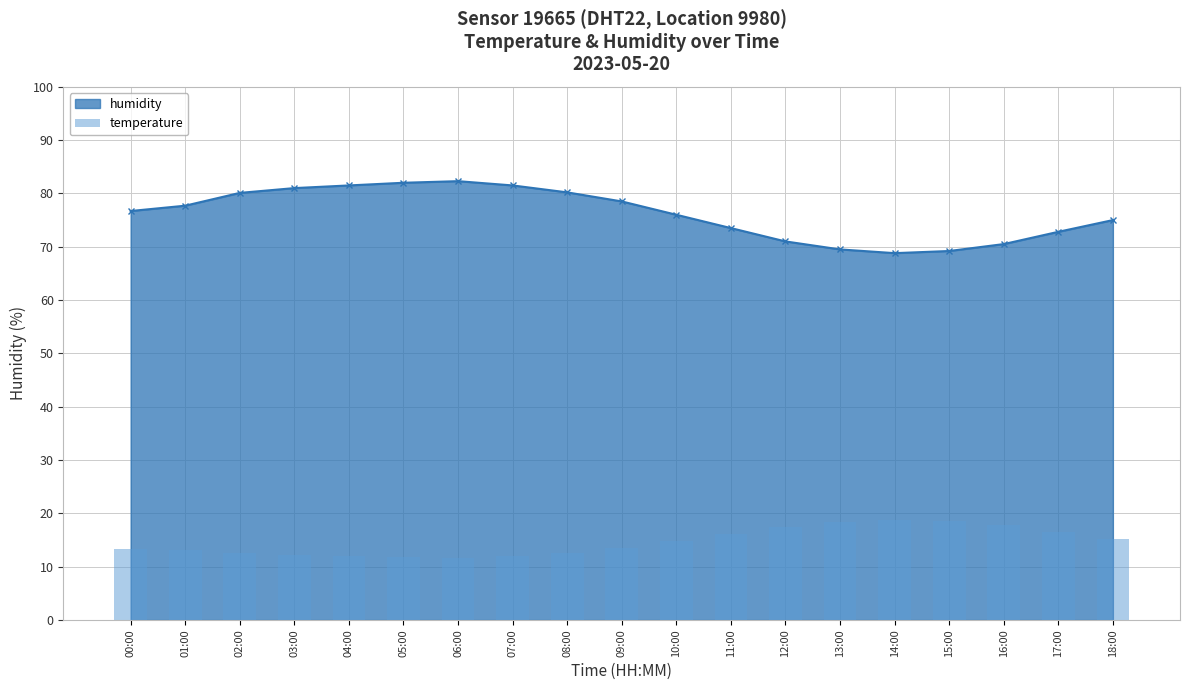

Where is the data nearest to the value 15?

10:00